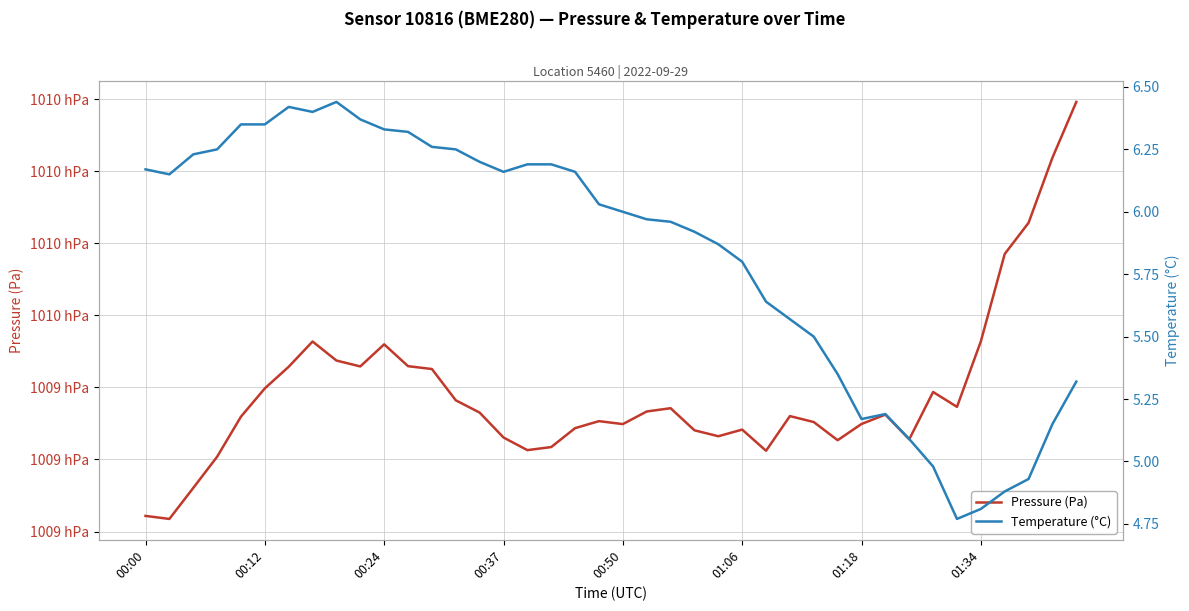

What is the average value of the Temperature (°C) series?

5.8